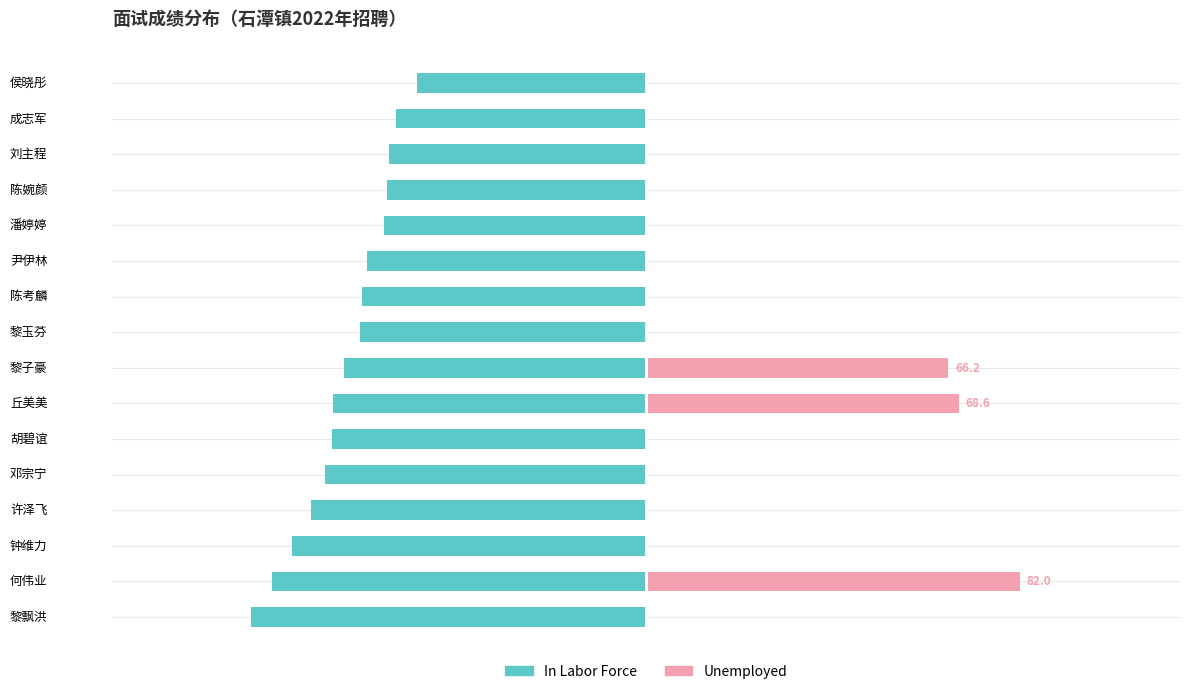

What is the maximum value for Unemployed?

82.0